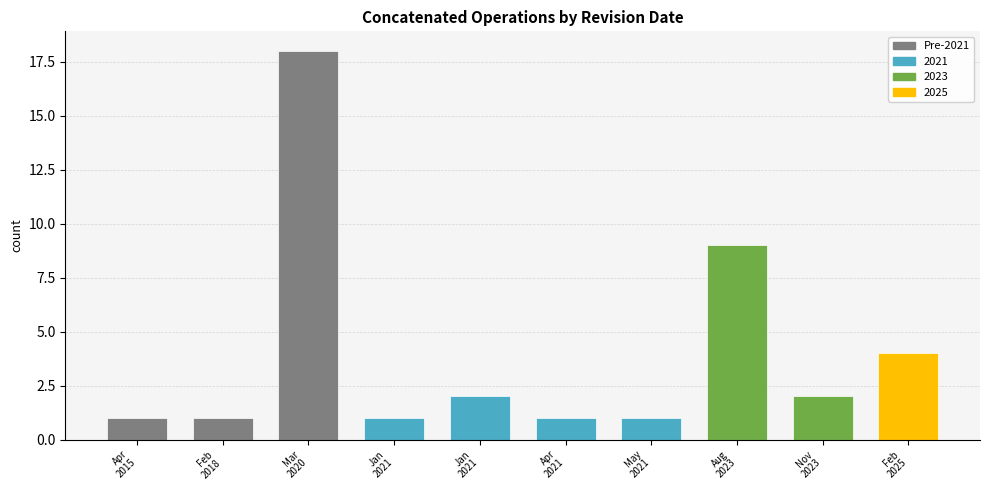

What value does the data have at Aug
2023, to the nearest 5?

10